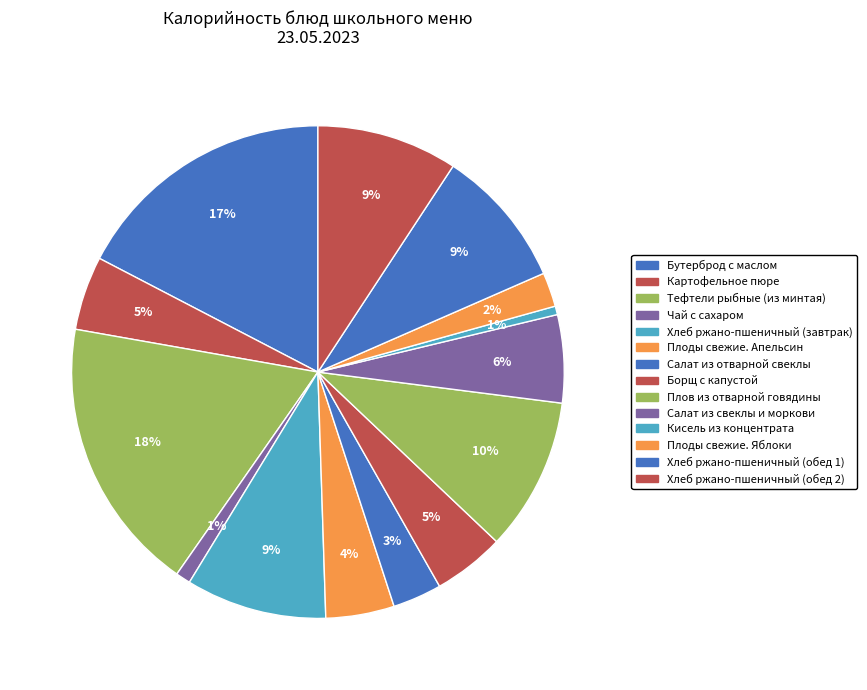

What is the change in value from Тефтели рыбные (из минтая) to Хлеб ржано-пшеничный (обед 2)?

-173